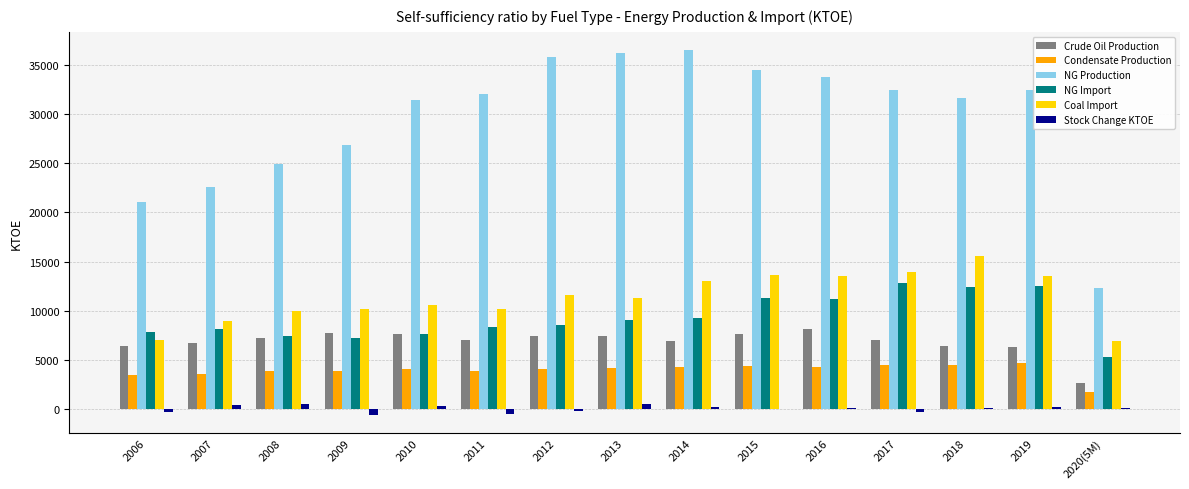

Where is Coal Import nearest to the value 11218?

2013